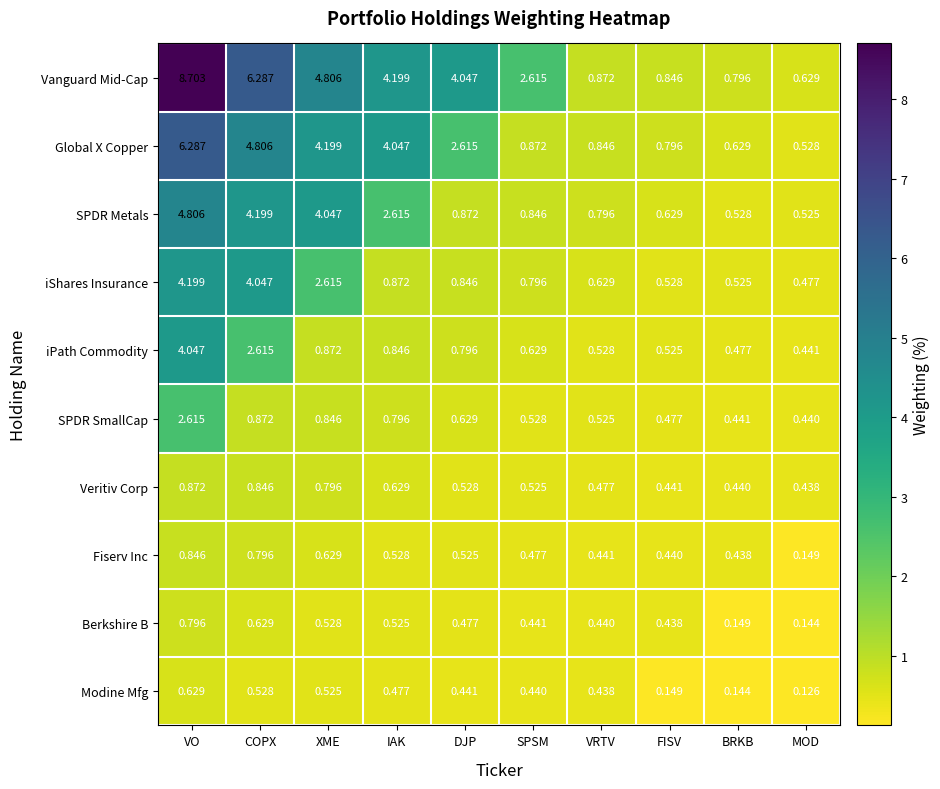

At which category is the sum across all series the highest?

VO